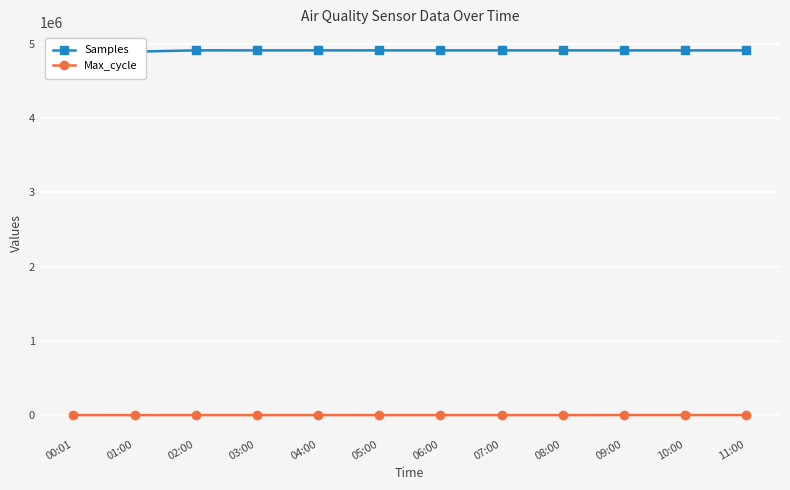

Is it true that Max_cycle equals 873 at 00:01?

True